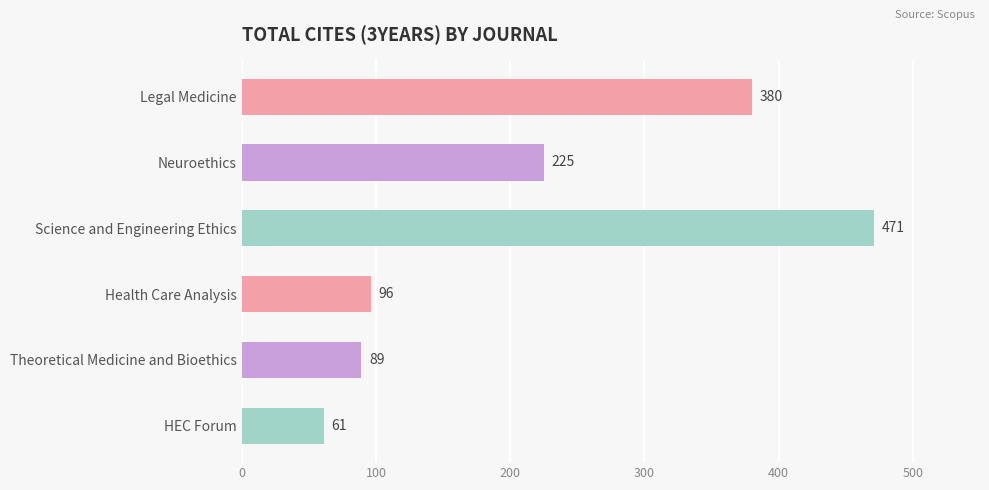

What is the difference between the maximum and minimum values?

410